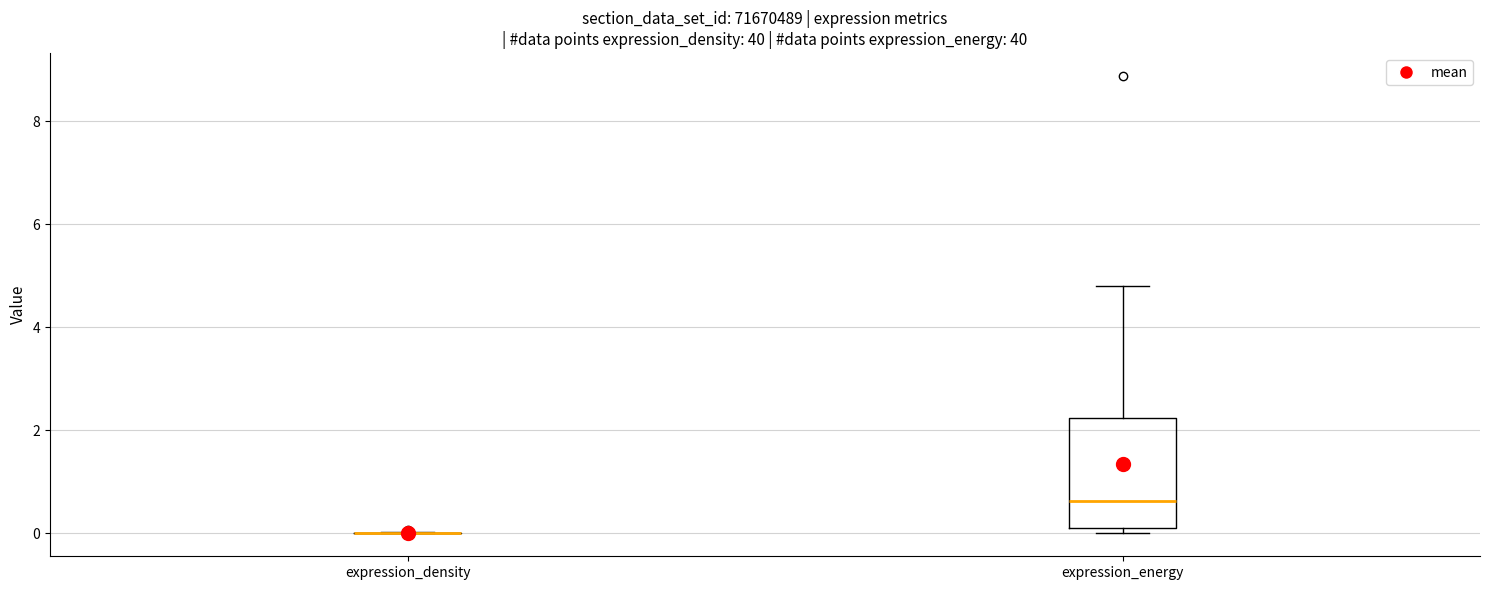

Reading left to right, transcribe this box plot: for each box, give where its median line is, the range the box spans, and where its two whiskers end, as read against the y-axis. The values are not printed on the chart, so give them approximately, as read against the axis.

expression_density: box collapsed to a line at 0.0, whiskers 0.0 to 0.0
expression_energy: median 0.6, box 0.2 to 2.2, whiskers 0.0 to 4.8